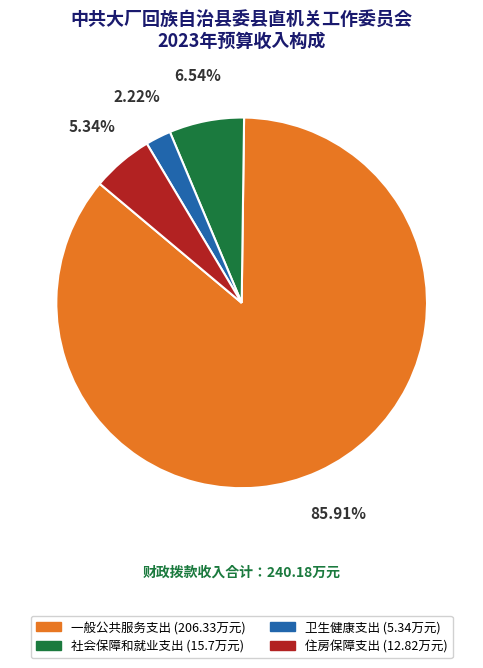

To the nearest percent, what percentage of the pie is 一般公共服务支出?

86%